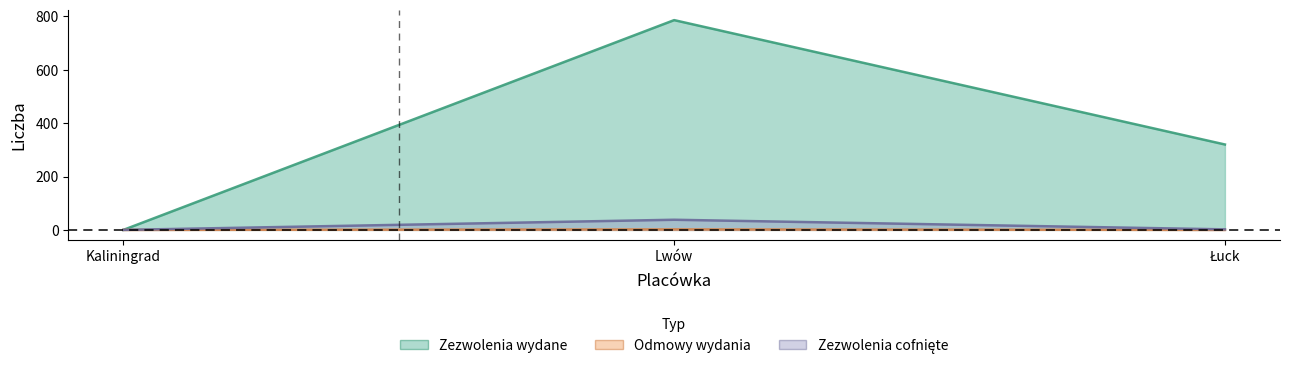

How many Odmowy wydania values are between 0 and 2?

3